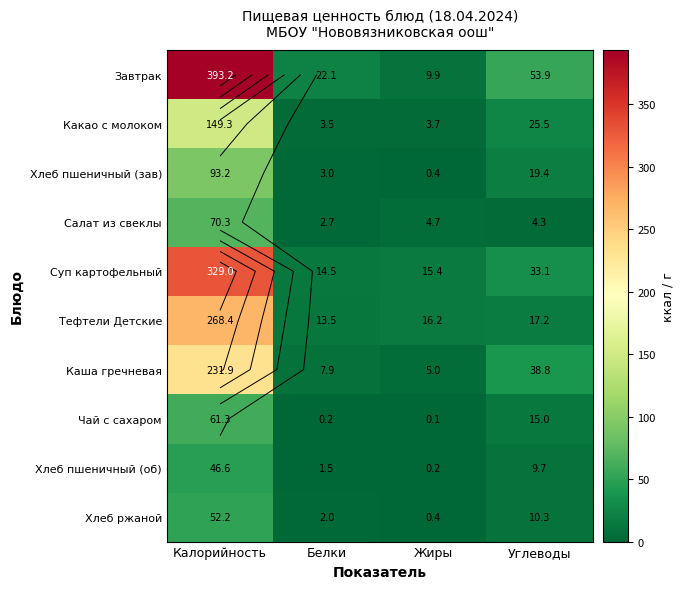

What value does the Суп картофельный series have at Жиры?

15.4